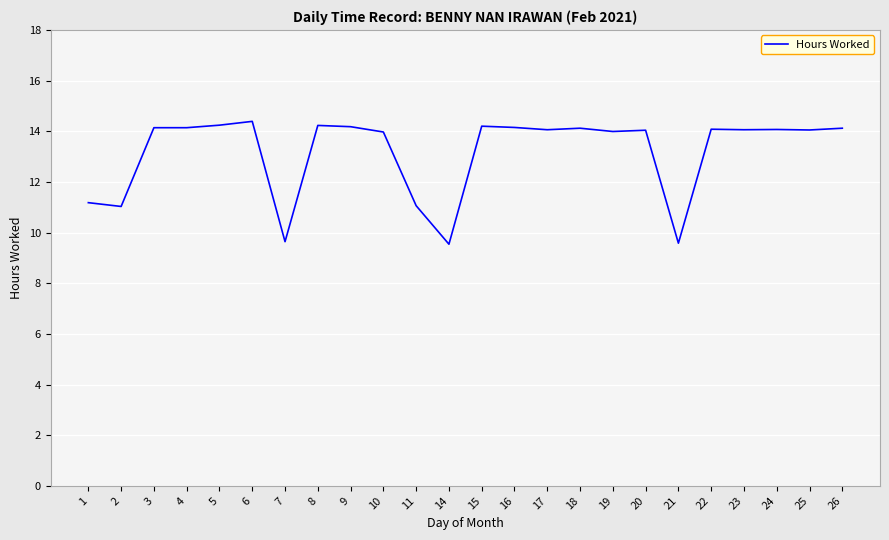

What is the change in value from 6 to 19?

-0.4